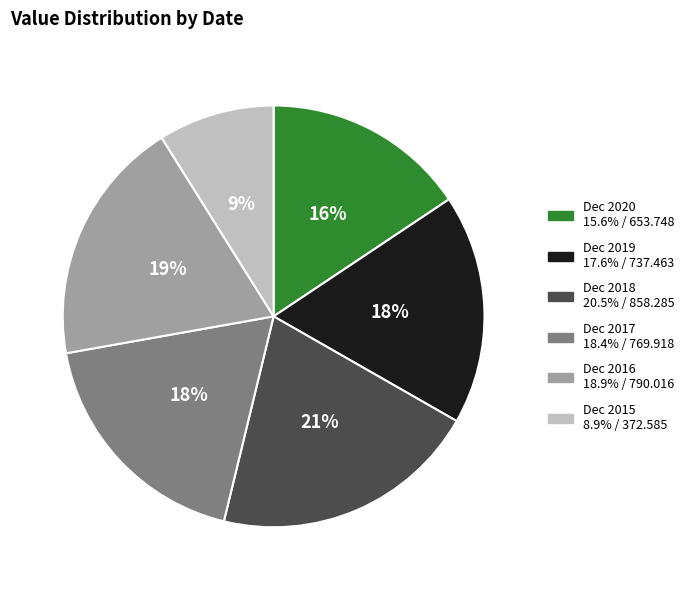

True or false: Dec 2018 accounts for 21% of the total.

True